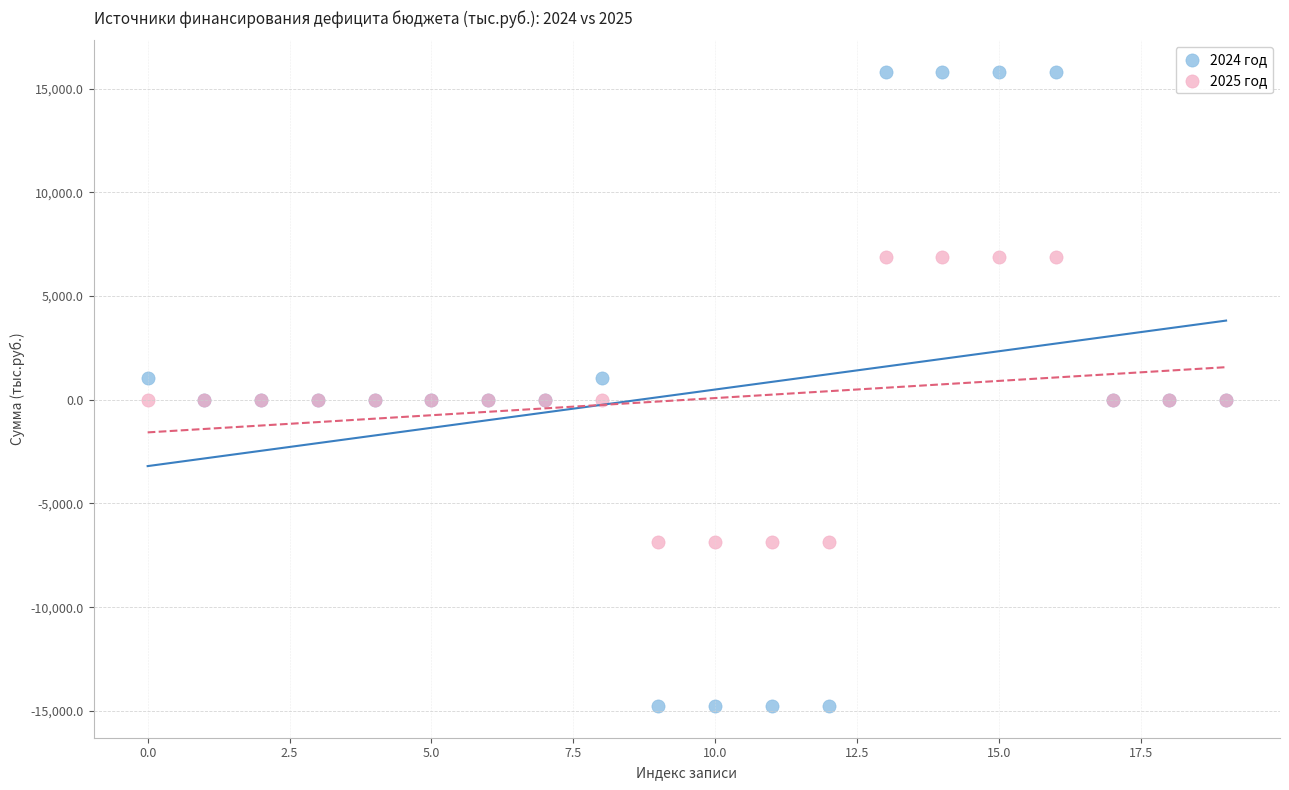

Which series reaches the minimum Y coordinate?

2024 год